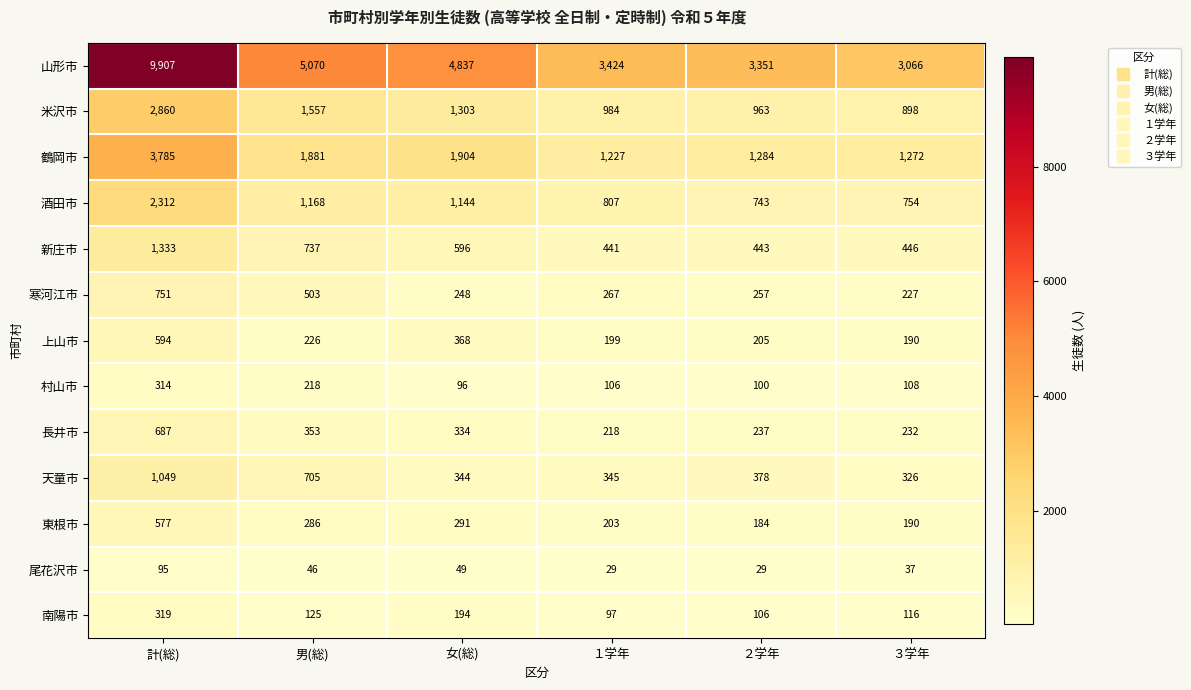

At which label does 東根市 first exceed 286?

計(総)